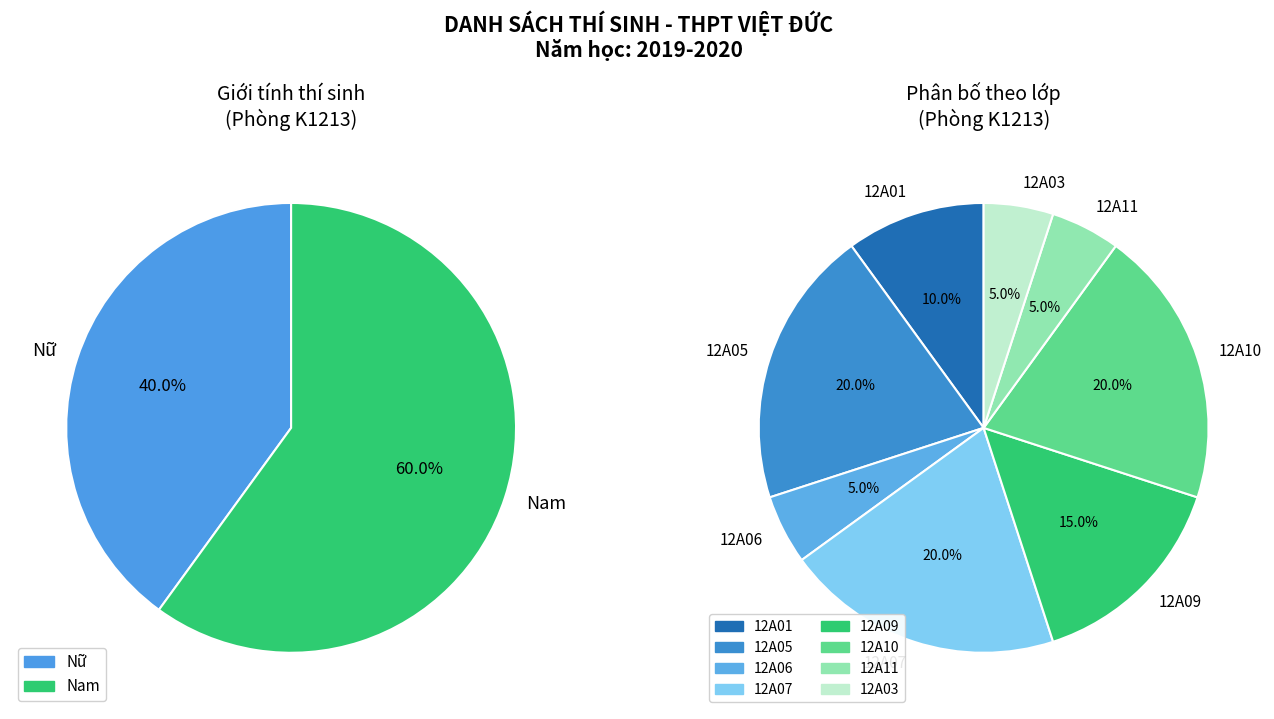

To the nearest percent, what portion does Nam represent?

60%